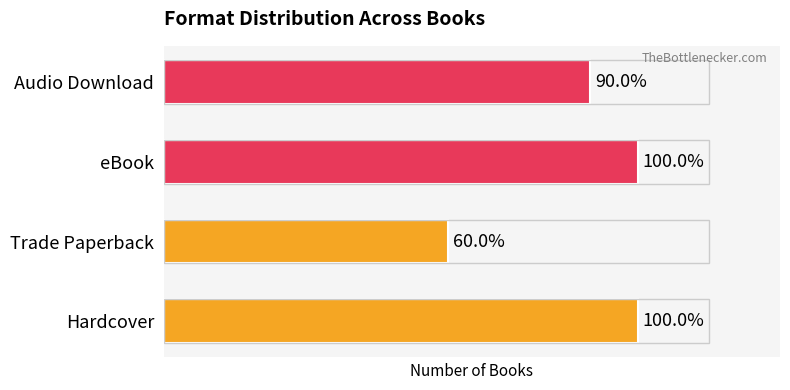

Are the bars horizontal?

Yes